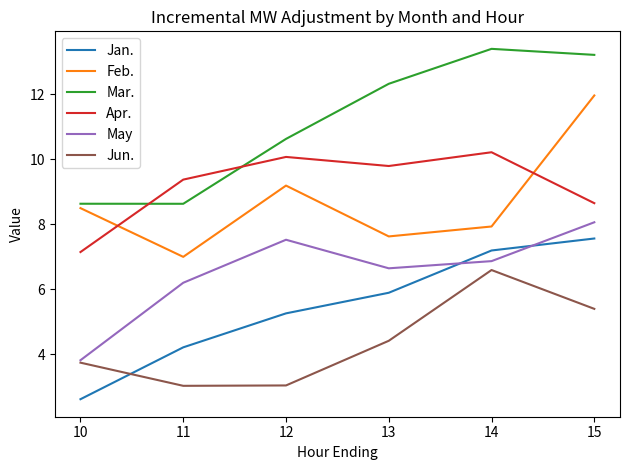

What is the difference between the Feb. values at 12 and 15?

2.8